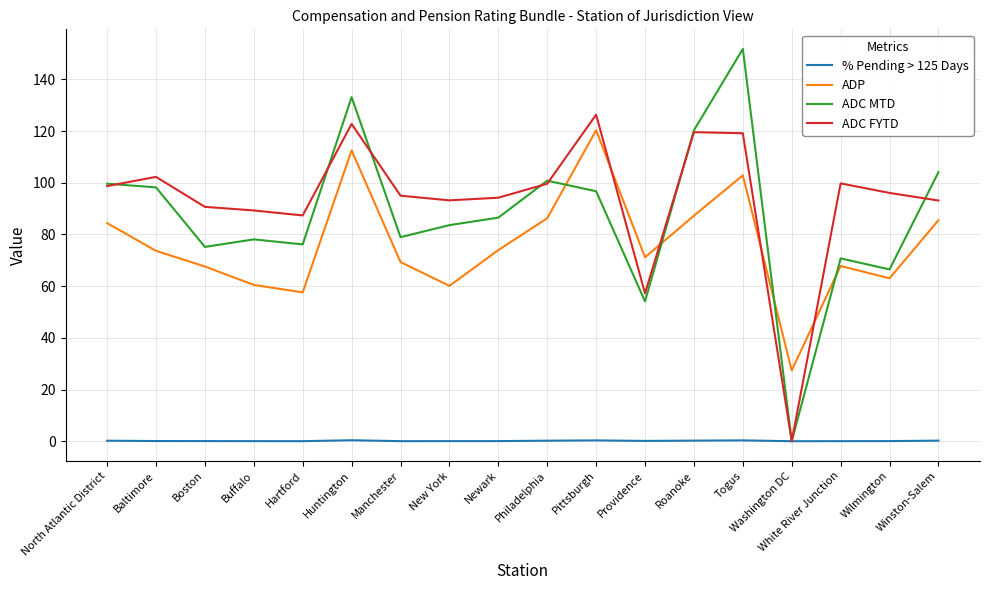

True or false: ADP and ADC MTD cross at least once.

True